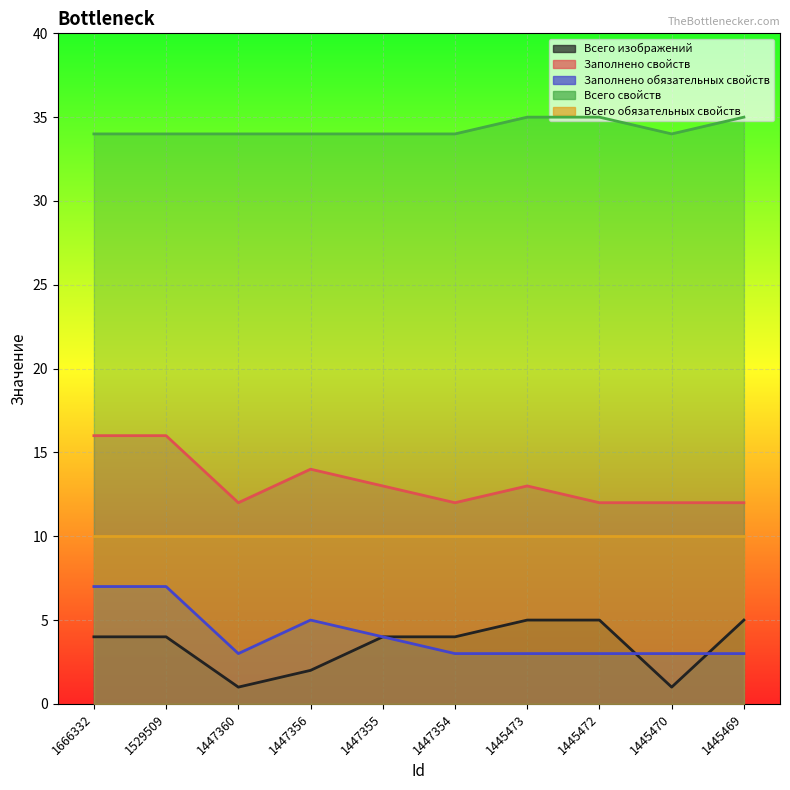

Between 1529509 and 1666332, which is larger?

1529509